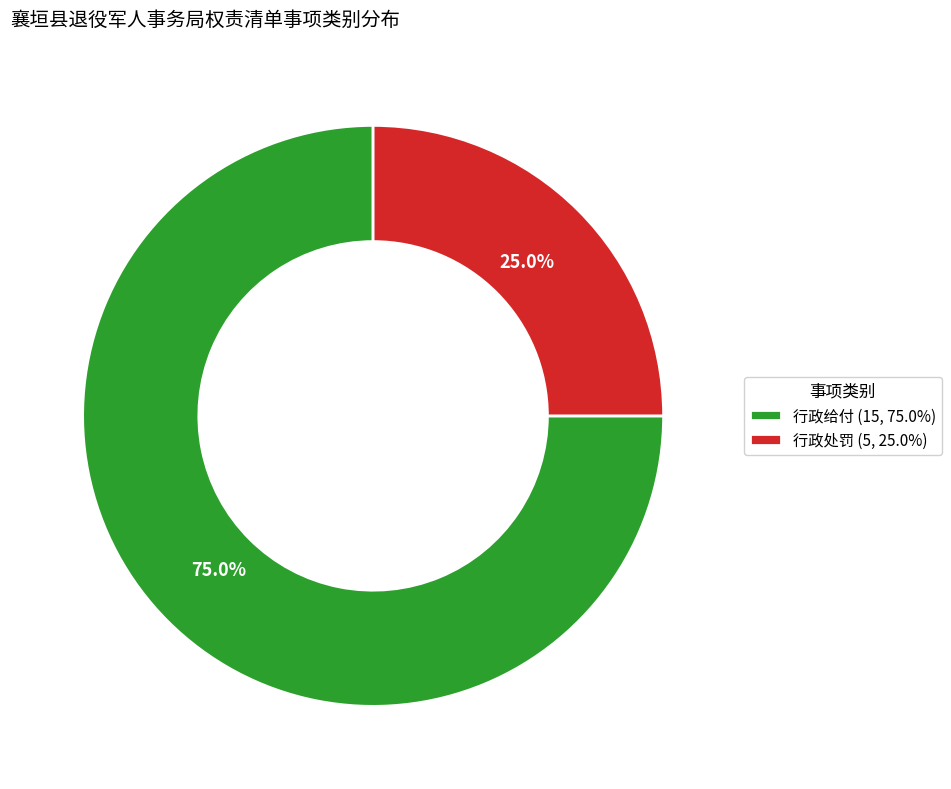

Which slice represents more than half of the pie?

行政给付